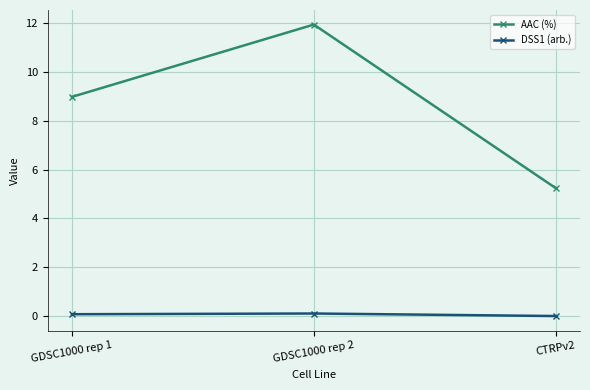

Rank the series at CTRPv2 from highest to lowest value.

AAC (%), DSS1 (arb.)